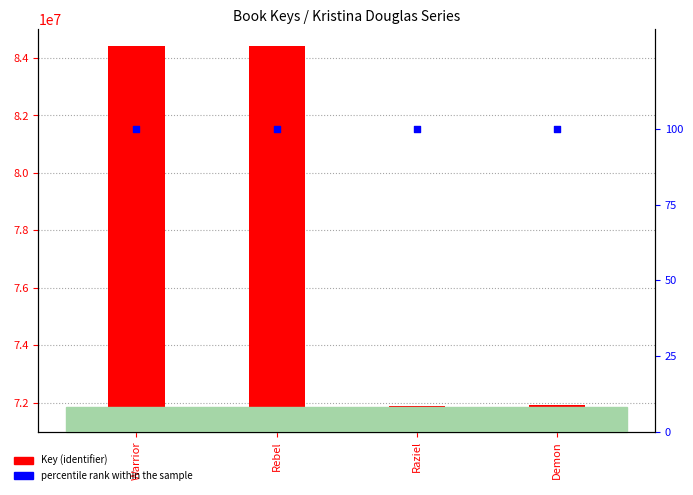

Which series has the widest spread of Y values?

Key